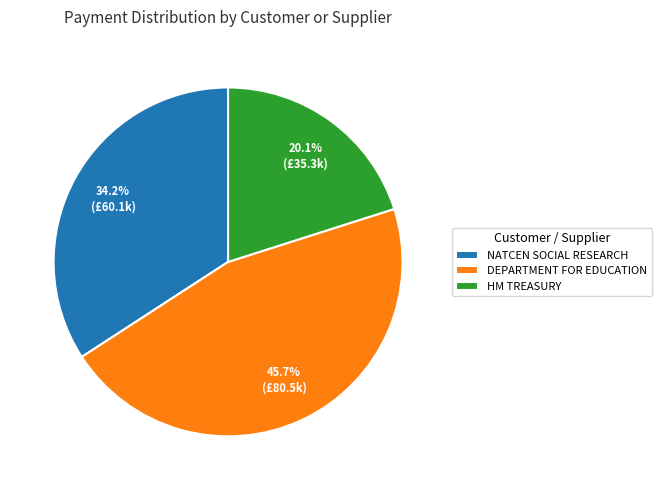

Do DEPARTMENT FOR EDUCATION and HM TREASURY together represent more than half of the pie?

Yes